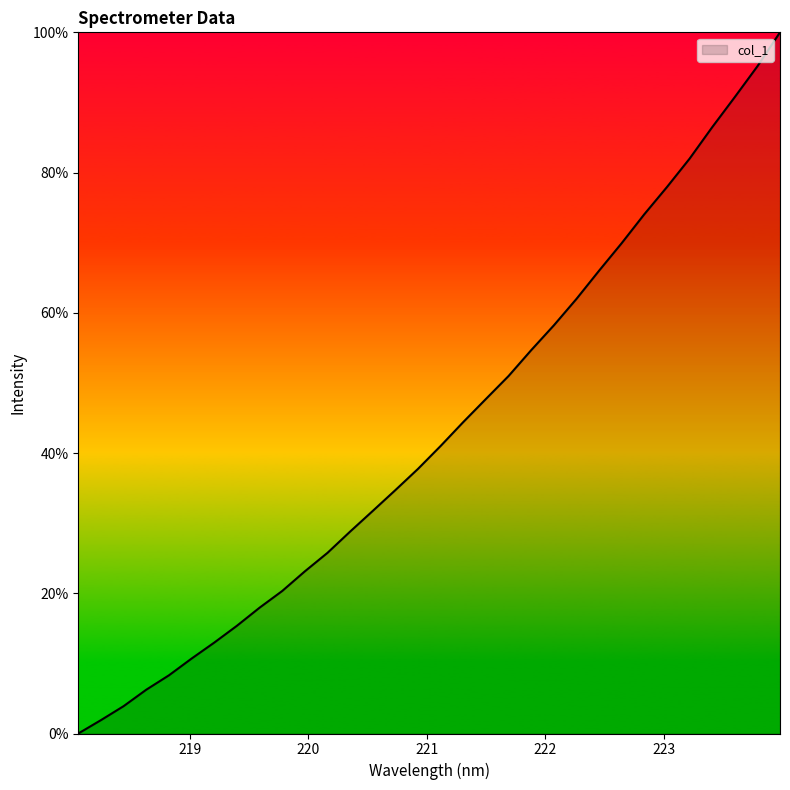

What is the greatest value displayed?

100.0